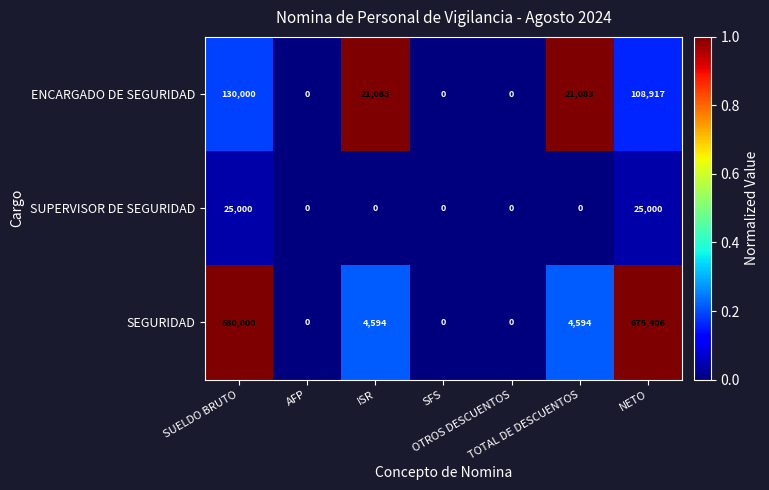

Rank the series at NETO from lowest to highest value.

SUPERVISOR DE SEGURIDAD, ENCARGADO DE SEGURIDAD, SEGURIDAD